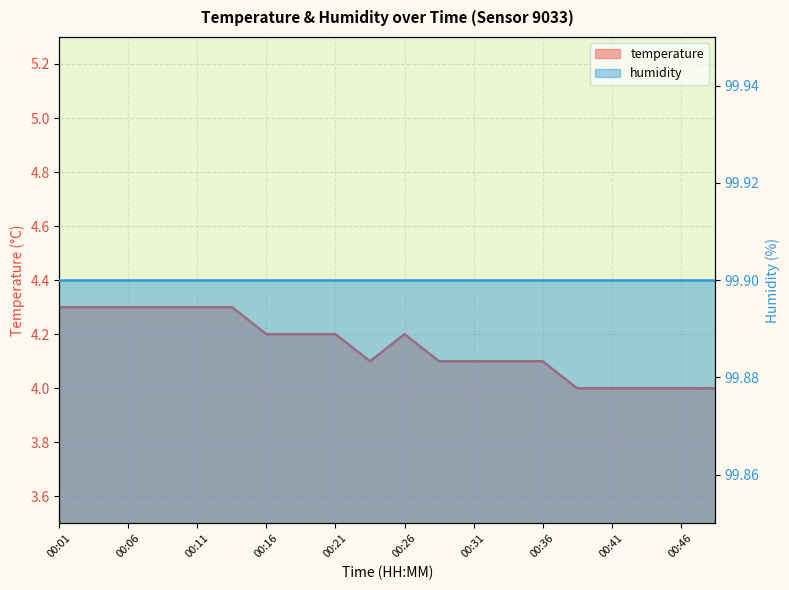

What is the difference between the values at 00:21 and 00:39?

0.2